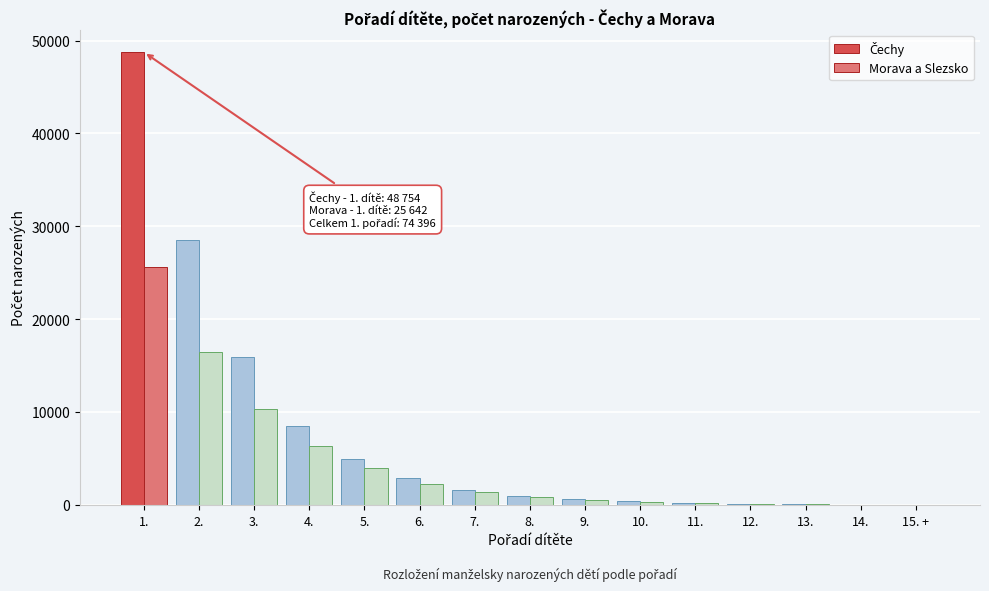

At which category is the sum across all series the highest?

1.